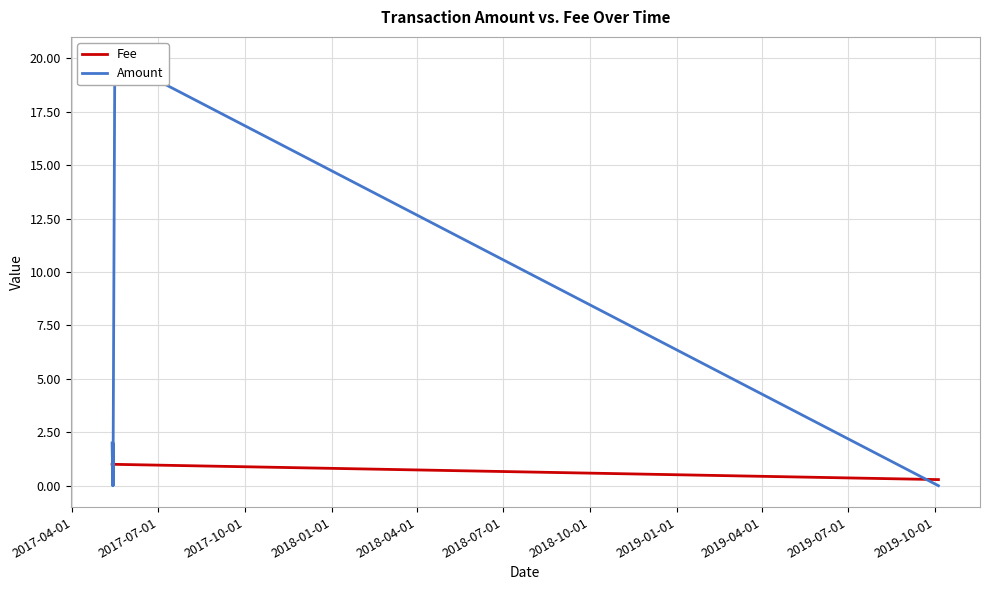

What position from the left is 2018-10-01?

7